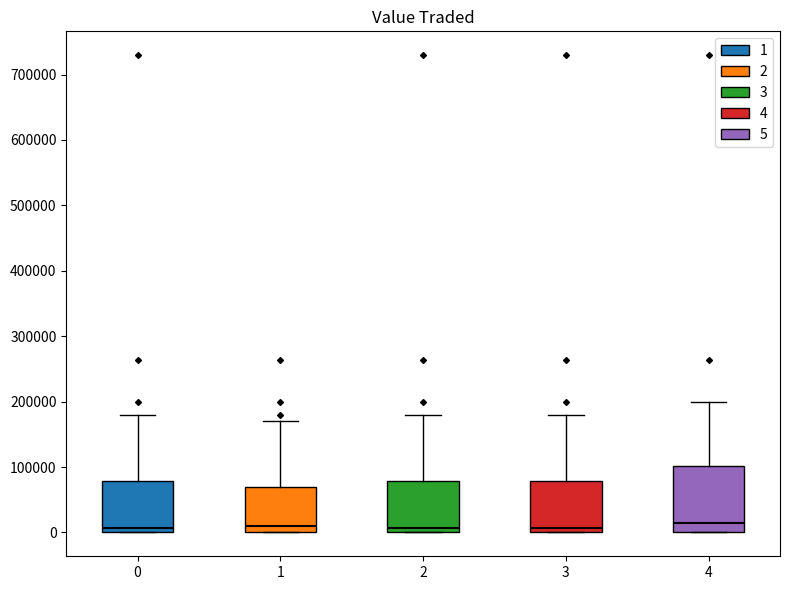

Reading left to right, transcribe this box plot: for each box, give where its median line is, the range the box spans, and where its two whiskers end, as read against the y-axis. The values are not printed on the chart, so give them approximately, as read against the axis.

0: median 10000, box 0 to 80000, whiskers 0 to 180000
1: median 10000, box 0 to 70000, whiskers 0 to 170000
2: median 10000, box 0 to 80000, whiskers 0 to 180000
3: median 10000, box 0 to 80000, whiskers 0 to 180000
4: median 10000, box 0 to 100000, whiskers 0 to 200000